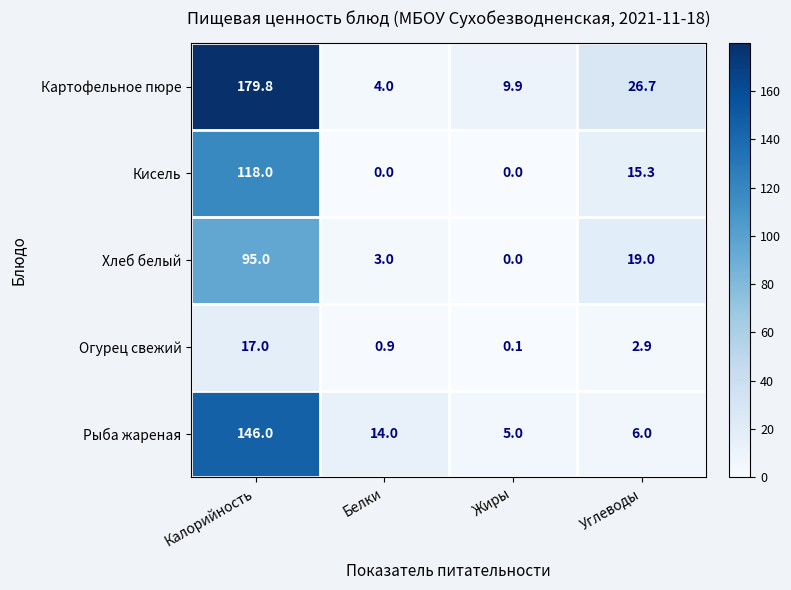

Which series has the widest spread of values?

Картофельное пюре